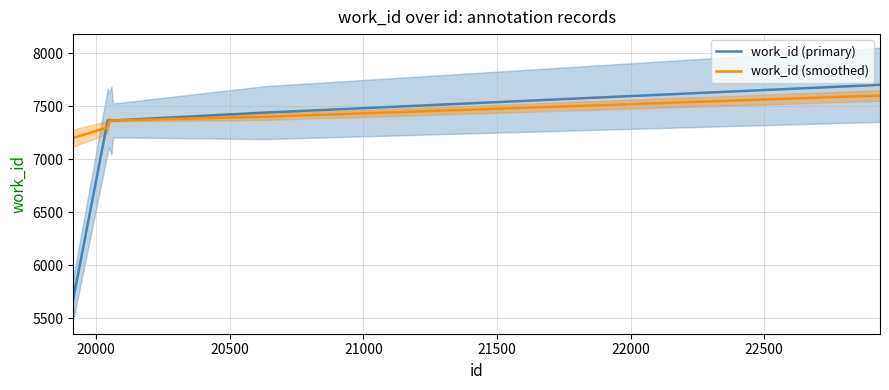

At how many categories does at least one series exceed 6609?

10